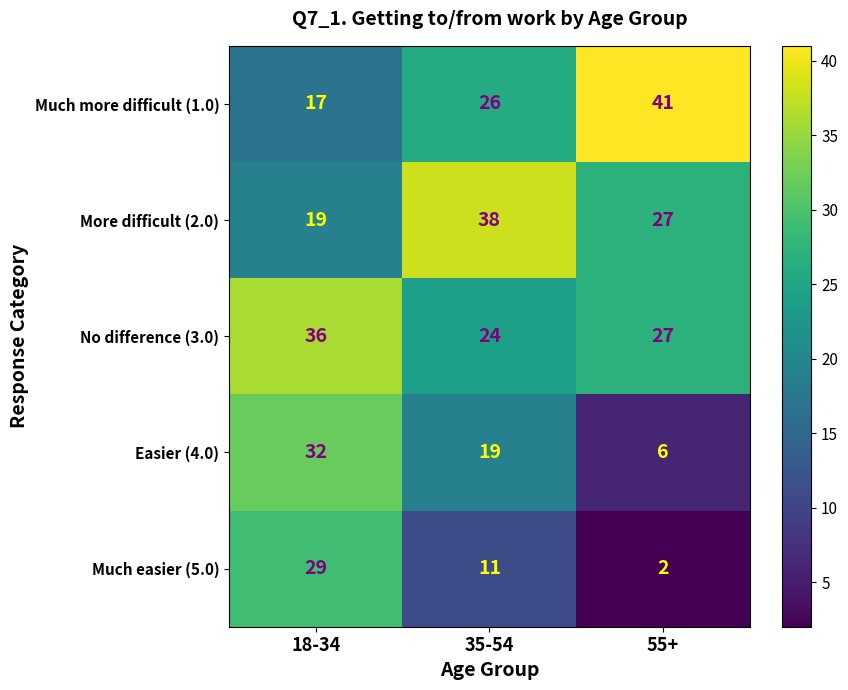

What is the sum of all Much more difficult (1.0) values?

84